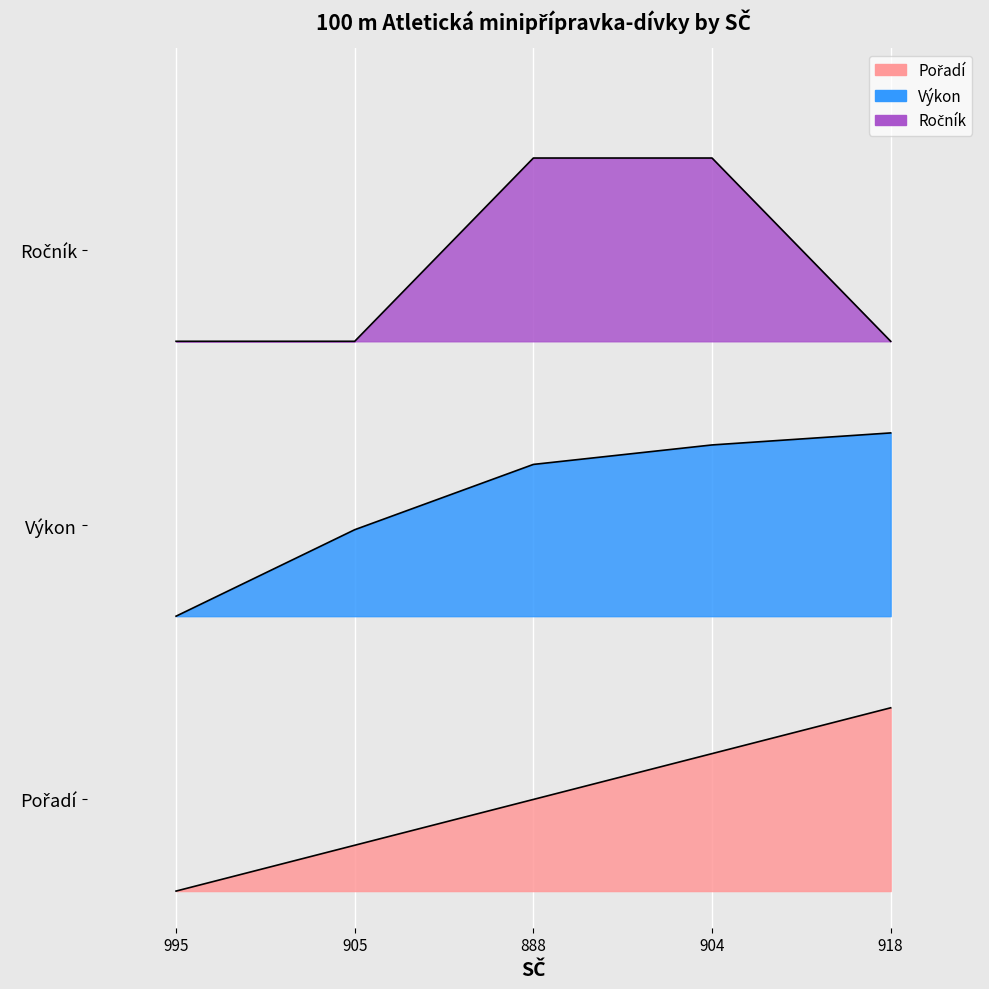

At how many categories does at least one series exceed 2?

5